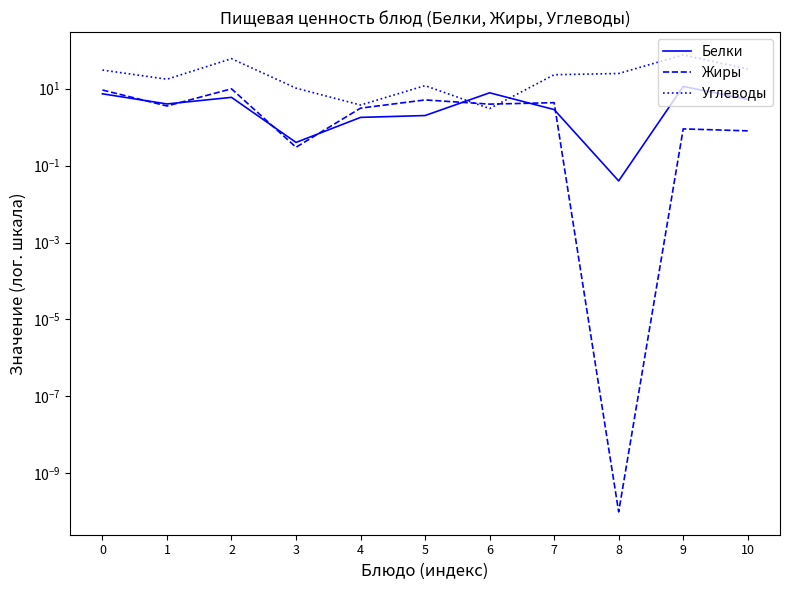

What is the difference between the Белки values at 7 and 0?

4.5